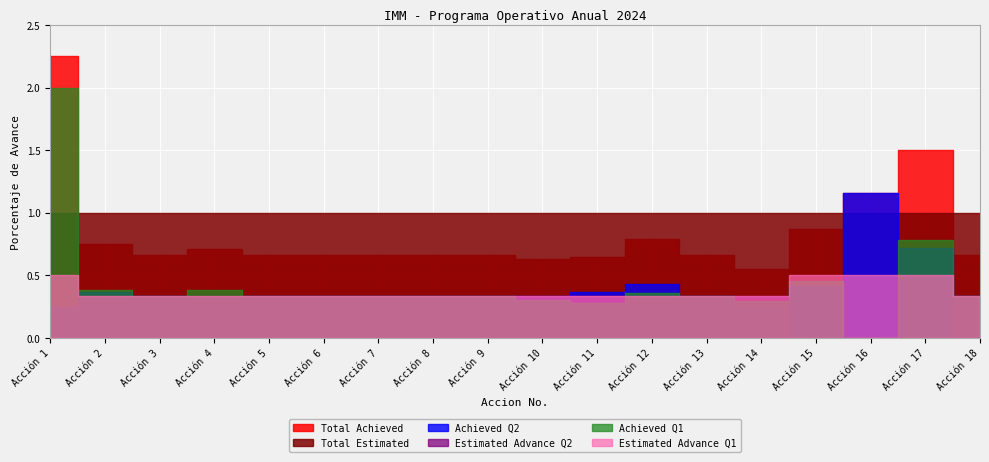

Between which two adjacent categories do Total Estimated and Total Achieved first intersect?

1 and 2